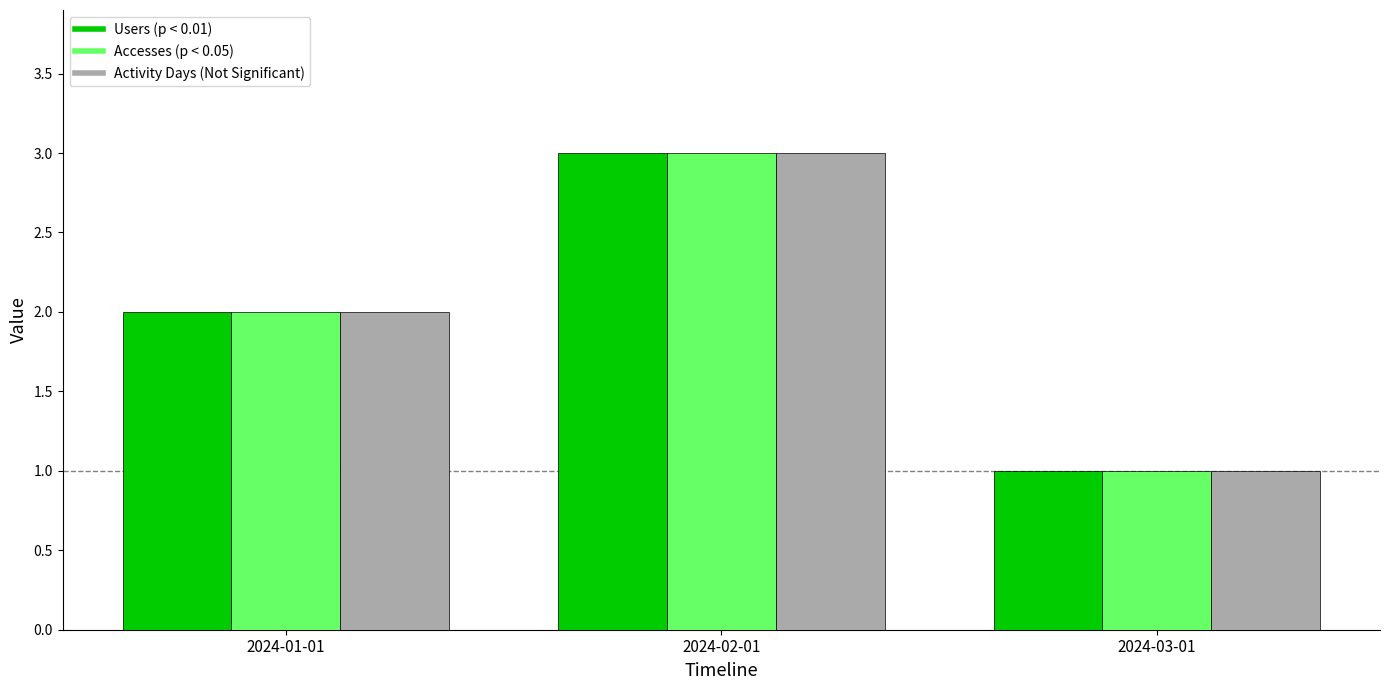

What is the total value across all series at 2024-01-01?

6